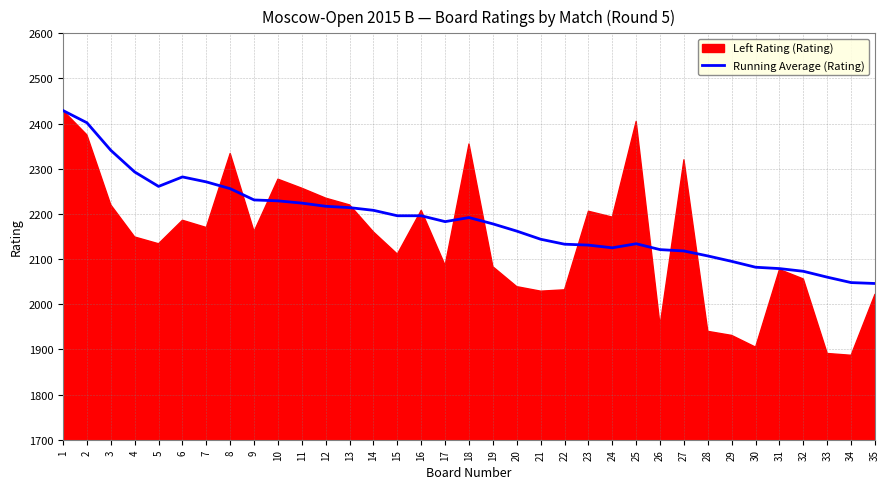

Is it true that Running Average (Rating) equals 2095 at 29?

True